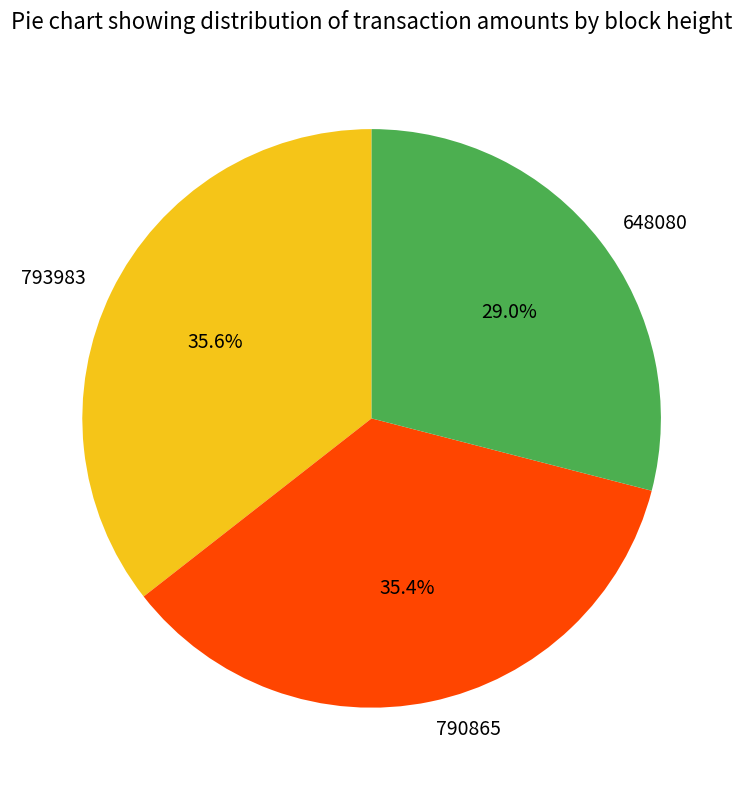

How many slices are in this pie chart?

3